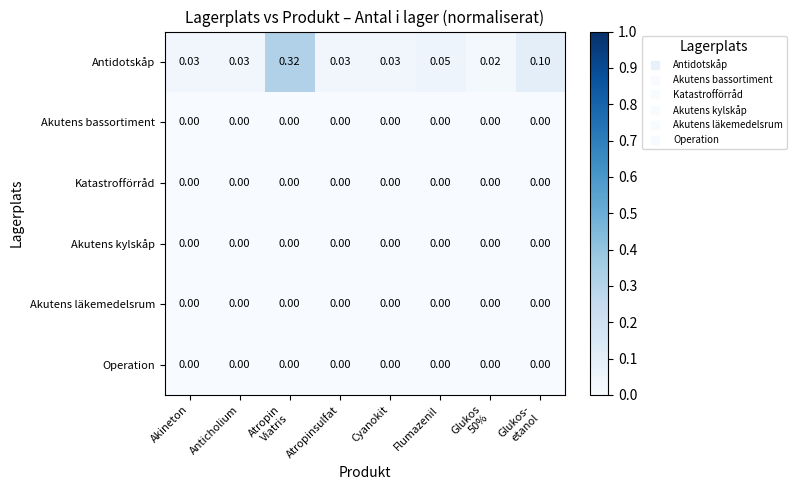

Which series changed the most between Akineton and Atropin
Viatris?

Antidotskåp